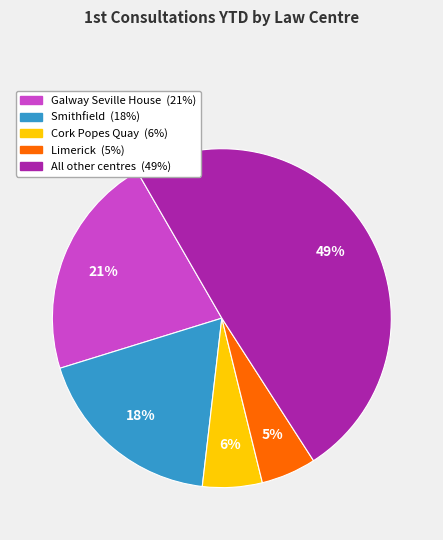

To the nearest percent, what is the difference between the largest and smallest slice percentages?

44%